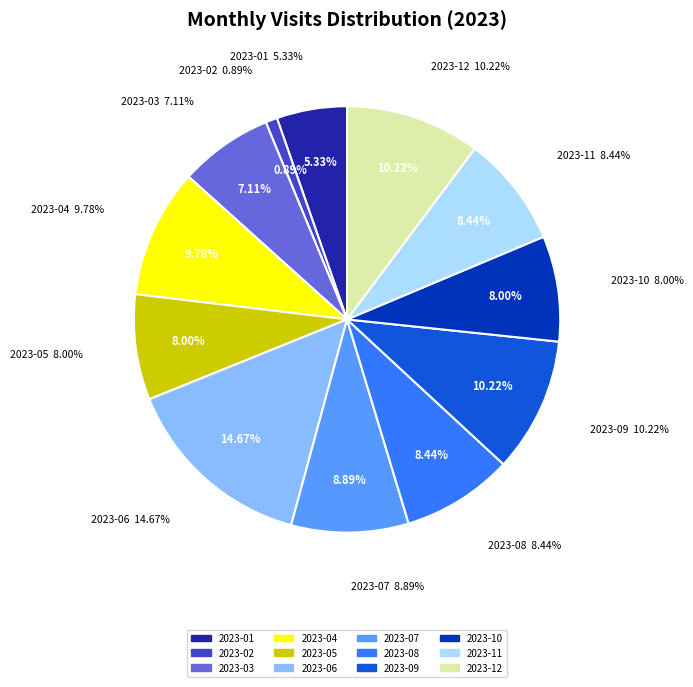

Is the sum of 2023-02 and 2023-07 greater than half?

No